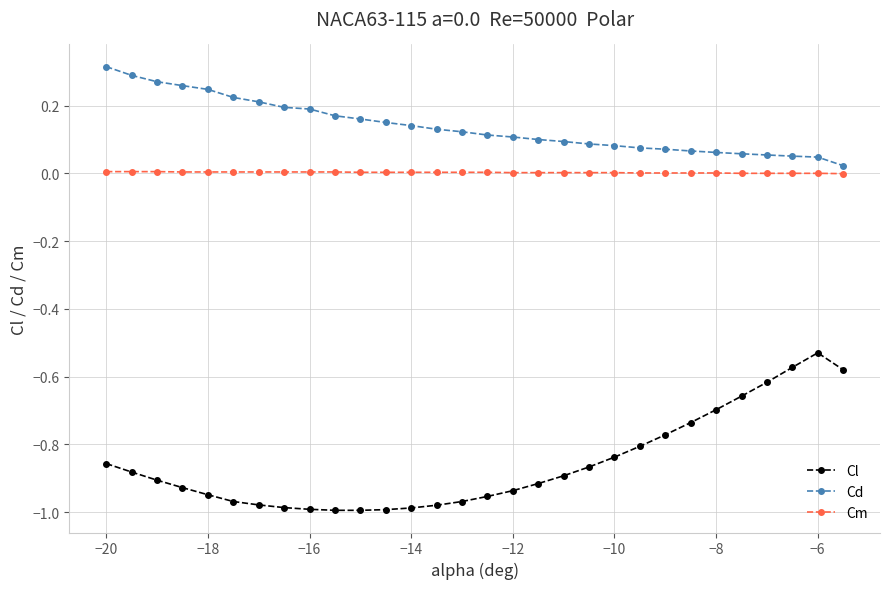

What is the sum of all Cd values?

4.2